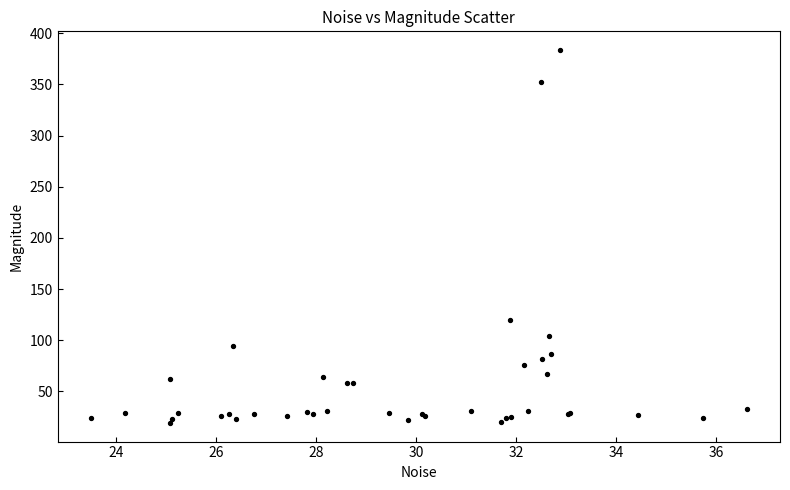

What Y value in the scatter plot is closest to 201?

119.3